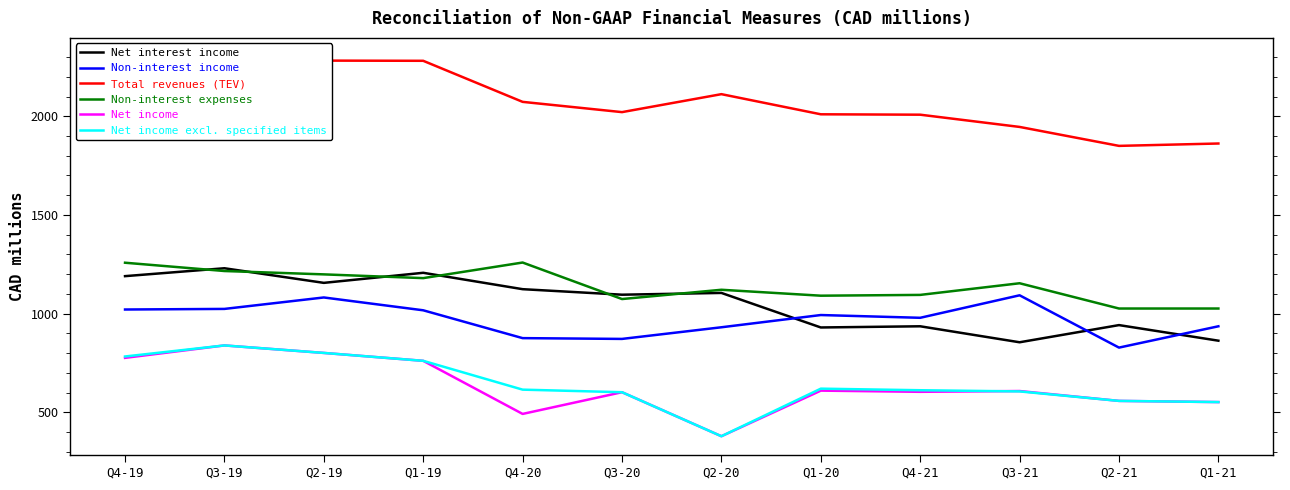

Reading left to right, extract all data points from this chart.

Net interest income: 1190	1230	1156	1207	1124	1096	1105	930	936	855	942	863
Non-interest income: 1021	1024	1082	1017	876	872	931	993	979	1093	828	936
Total revenues (TEV): 2252	2301	2282	2281	2073	2021	2112	2010	2008	1946	1850	1862
Non-interest expenses: 1258	1216	1199	1180	1259	1074	1121	1091	1095	1154	1026	1026
Net income: 776	839	801	761	492	602	379	610	604	608	558	552
Net income excl. specified items: 783	839	801	761	615	602	379	620	612	606	558	552